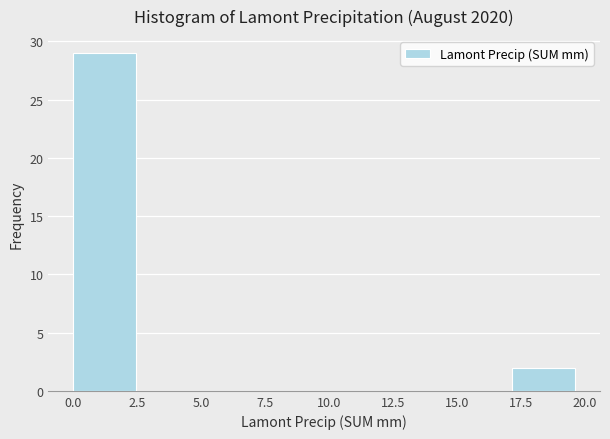

Over which range of the x-axis is the bar tallest?

0.00 to 2.45